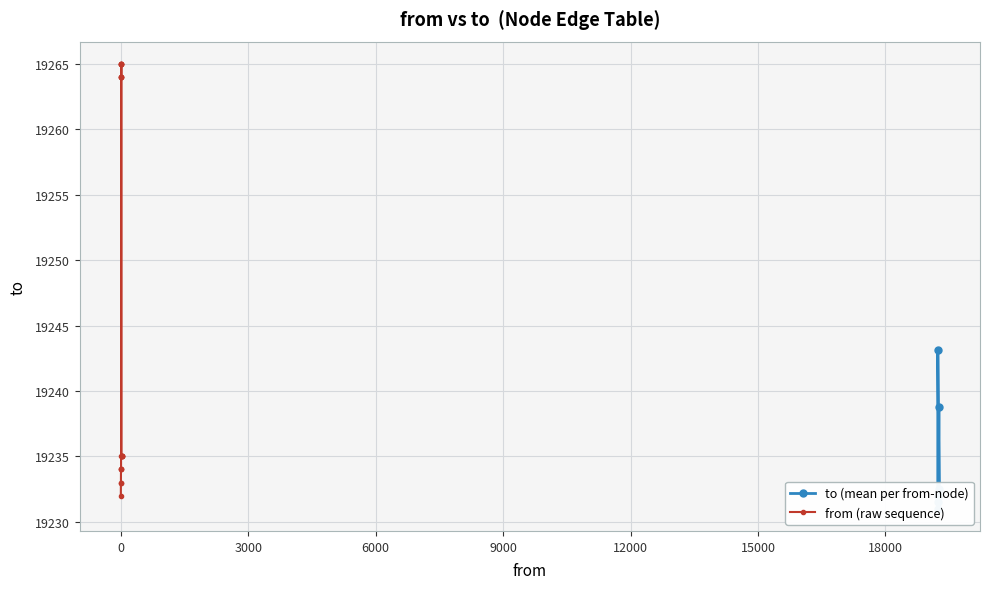

Approximately how many times larger is the value at 20 compared to 14?

1.0